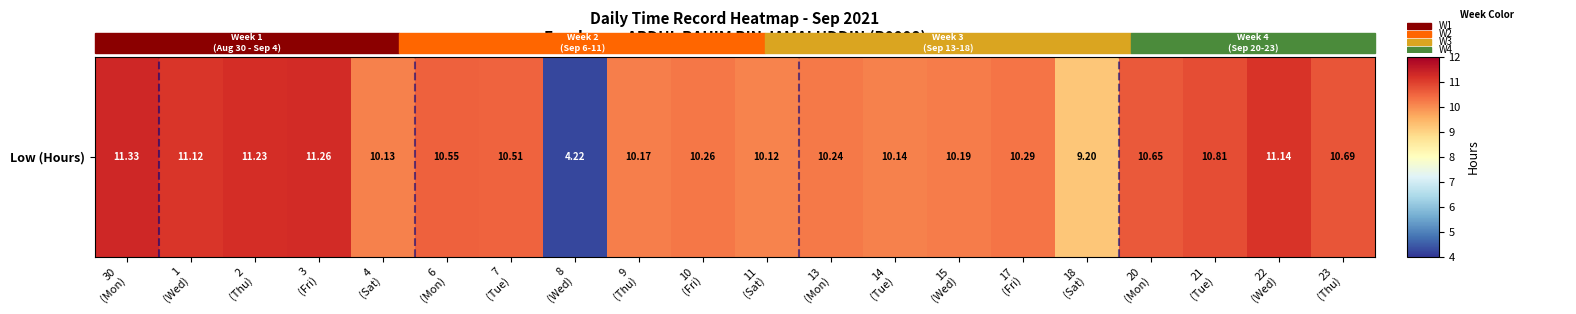

The chart shows a value of 10.1 at 14
(Tue). True or false?

True